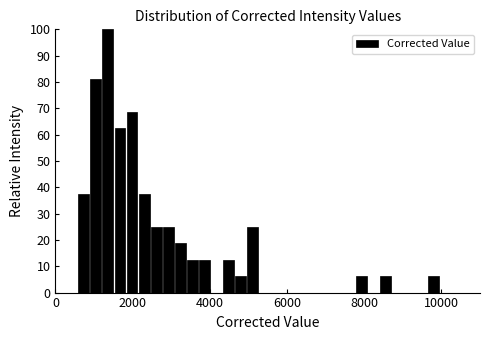

Around what value on the x-axis is the tallest bar? Give the approximate position of its centre, as read against the axis.

1400